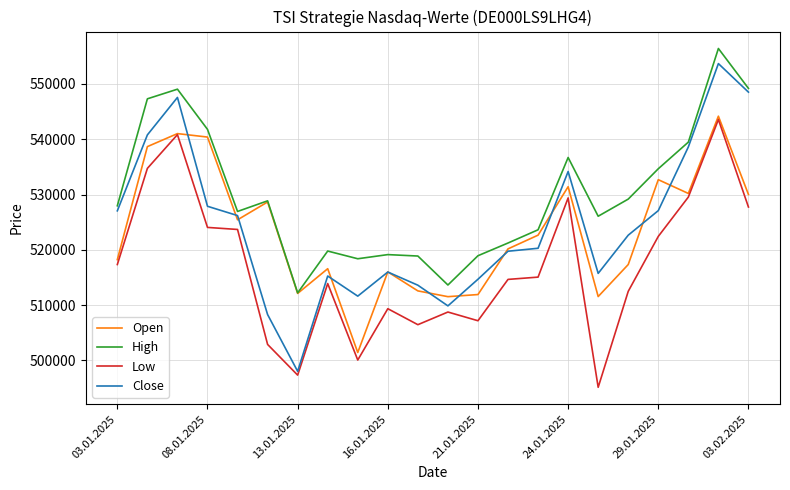

Which series has the widest spread of values?

Close